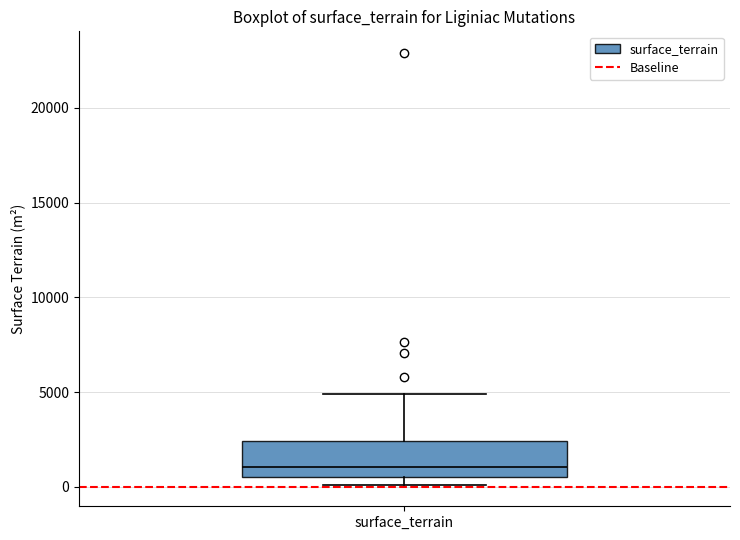

Transcribe this box plot: give where the median line is, the range the box spans, and where the two whiskers end, as read against the y-axis. The values are not printed on the chart, so give them approximately, as read against the axis.

median 1000, box 500 to 2500, whiskers 0 to 5000